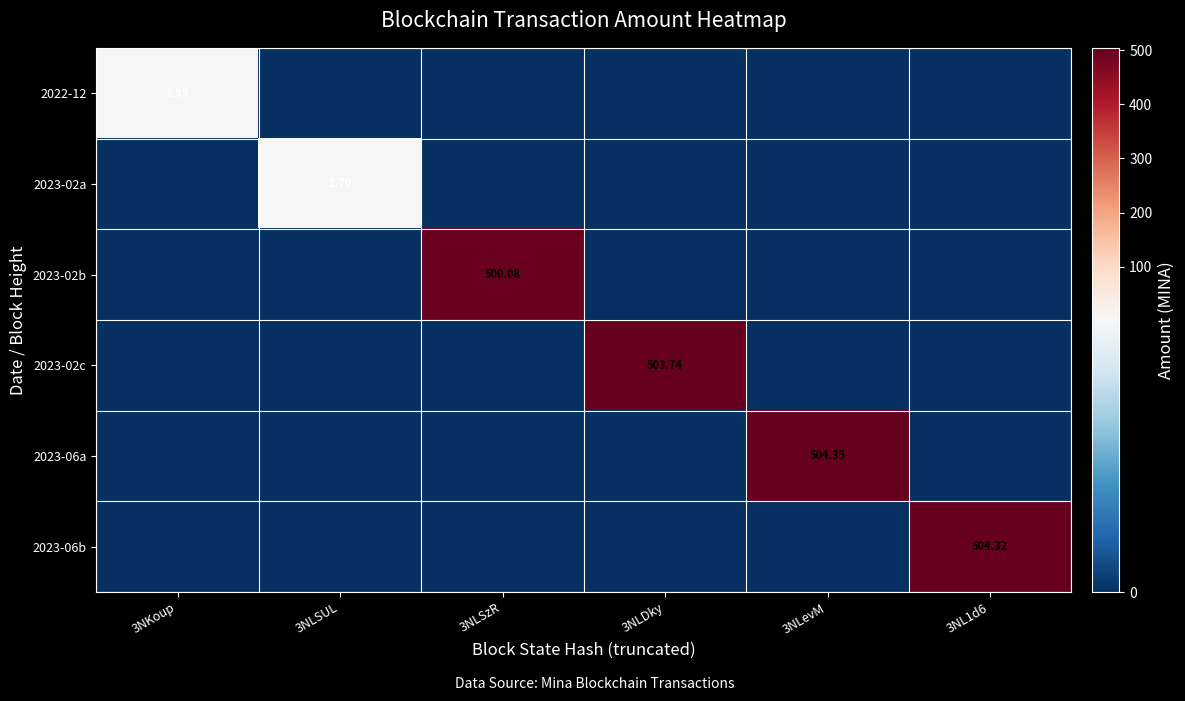

The 2023-02b series shows -321.4 at 3NLSUL. True or false?

False